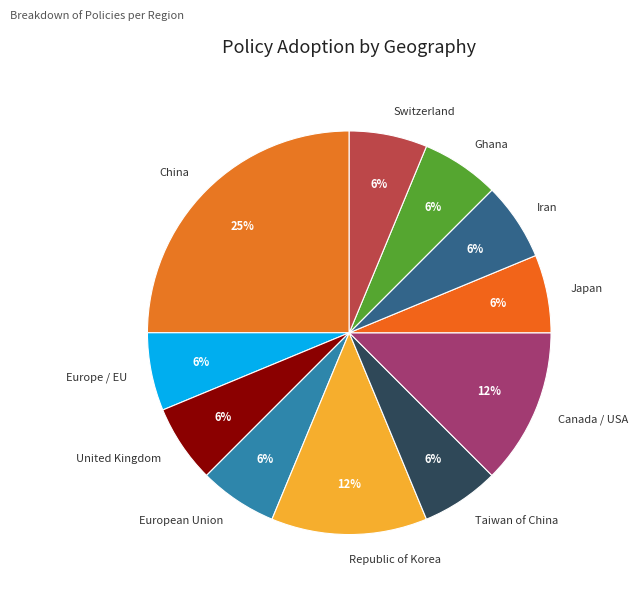

Does Iran account for over 50% of the chart?

No